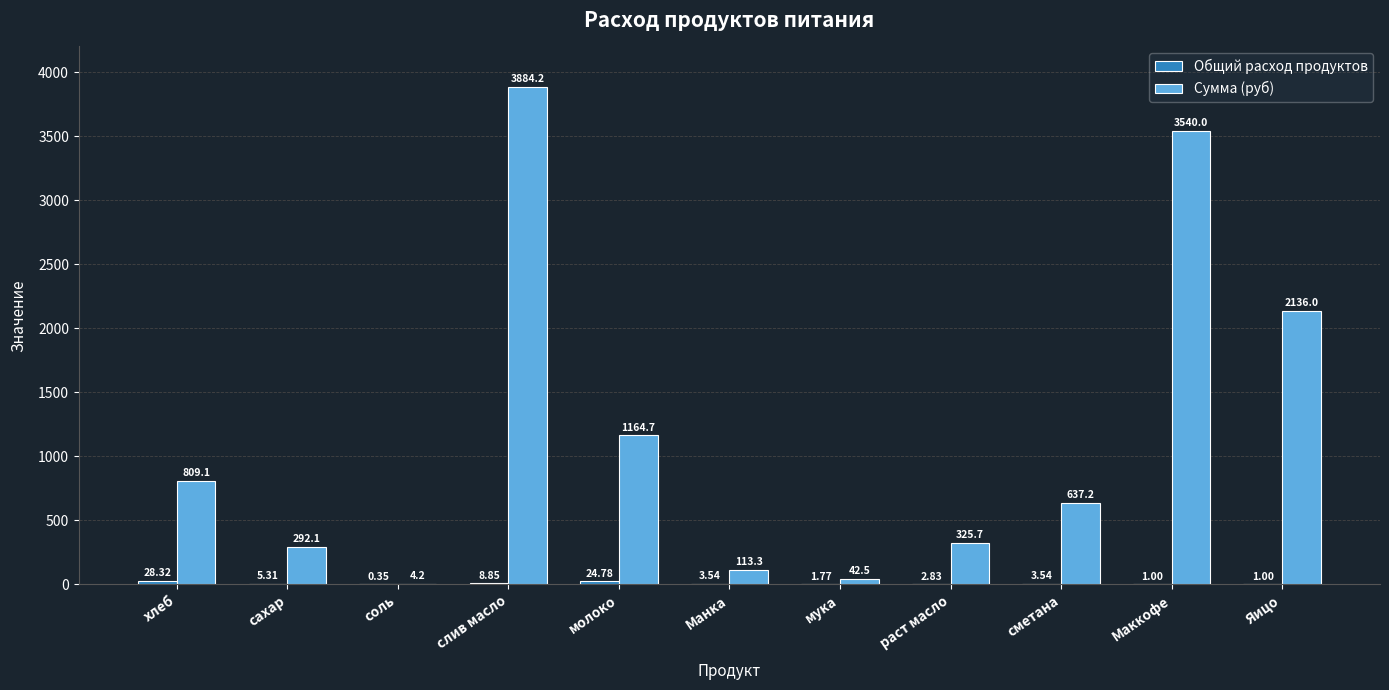

What is the sum of the Сумма (руб) values at сметана and слив масло?

4521.4